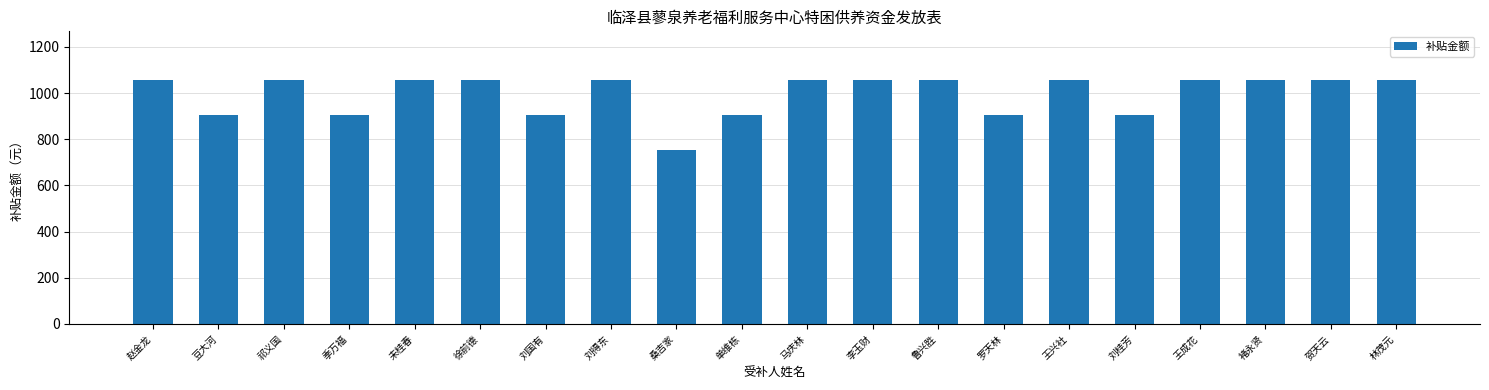

What is the label of the 8th bar from the left?

刘得东